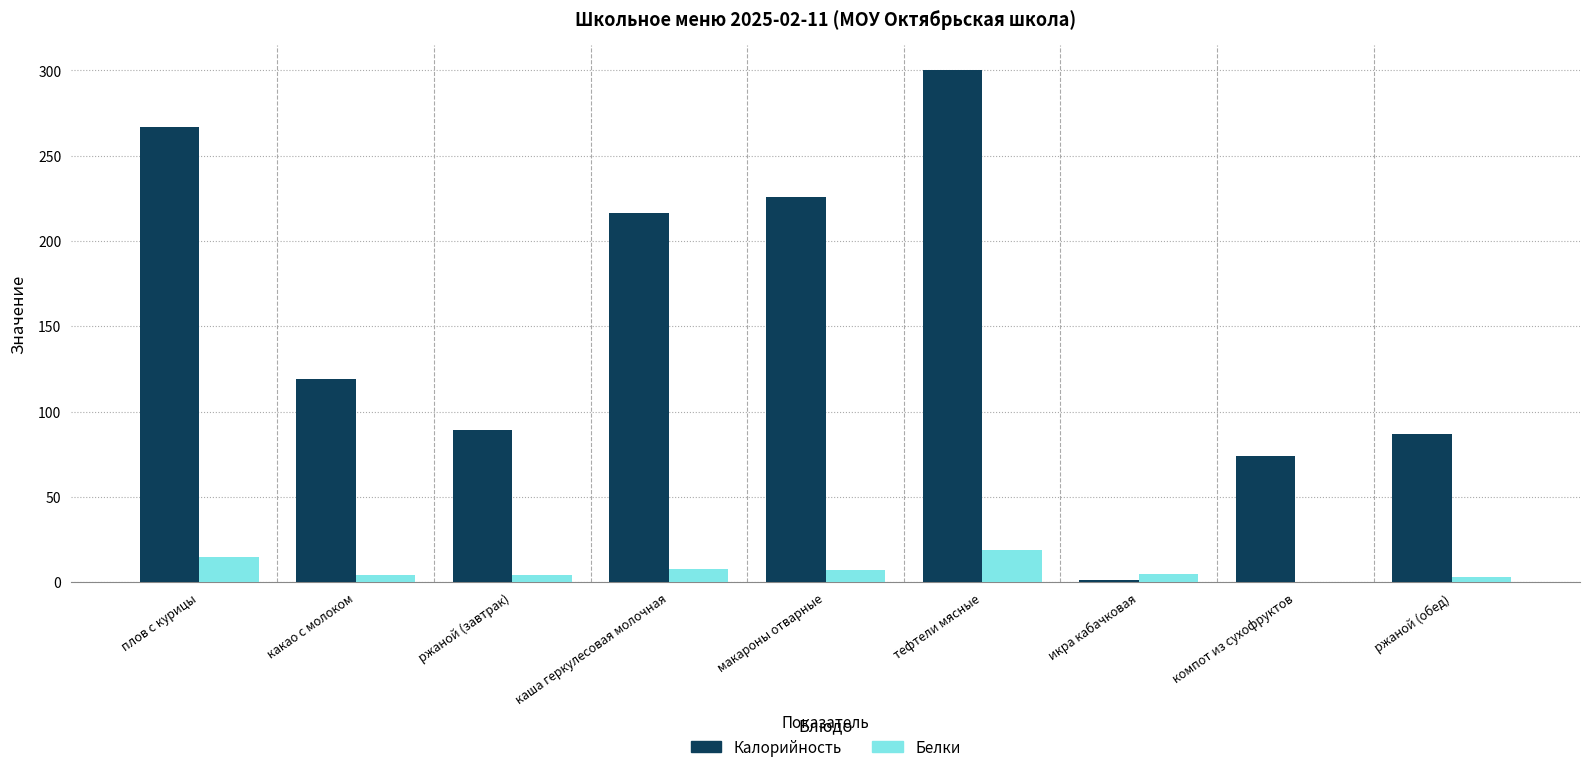

Which series has the widest spread of values?

Калорийность